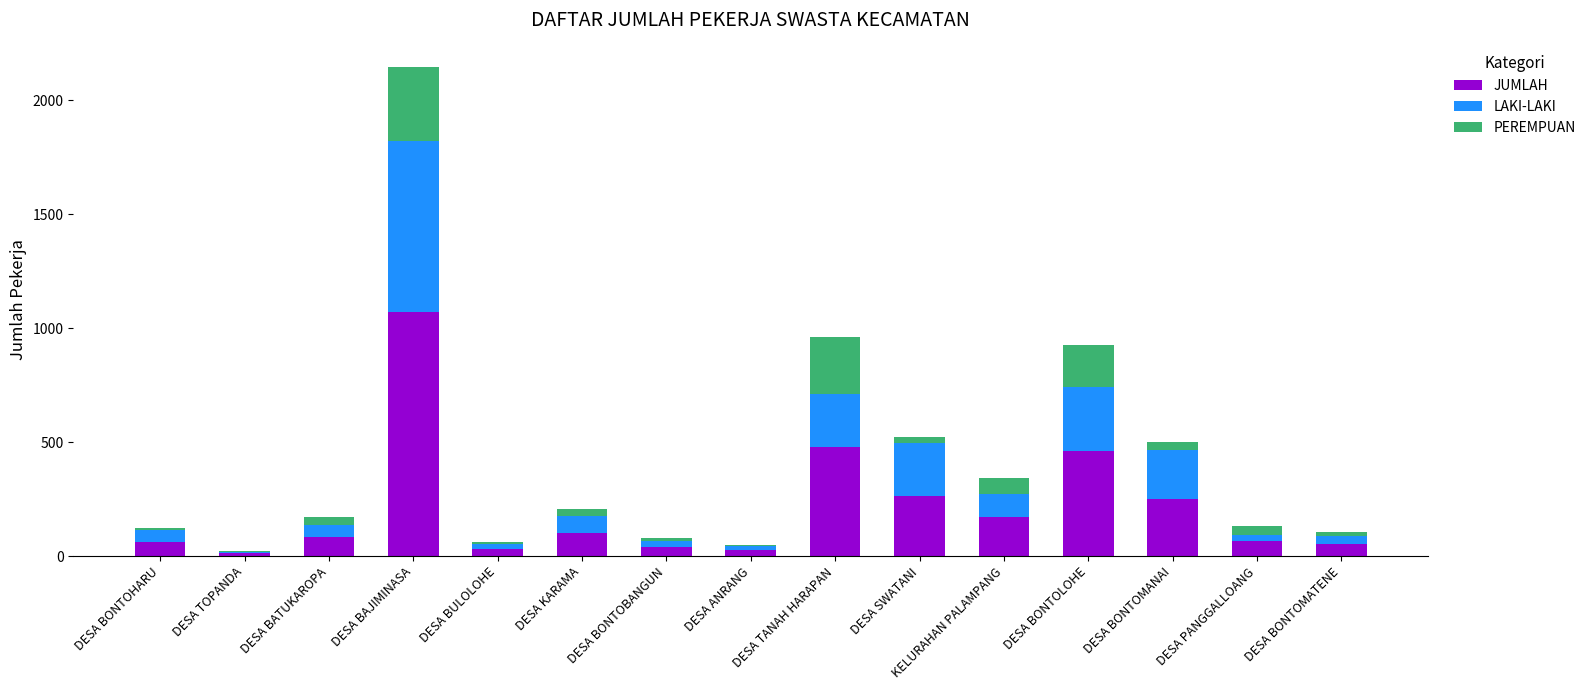

Are the bars horizontal?

No